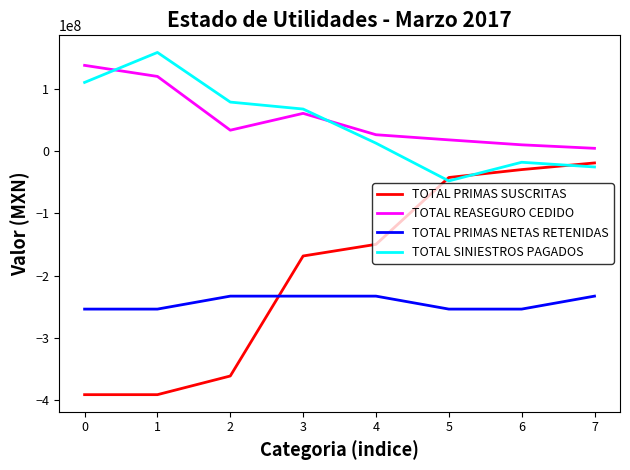

Which series has the largest range (max minus min)?

TOTAL PRIMAS SUSCRITAS